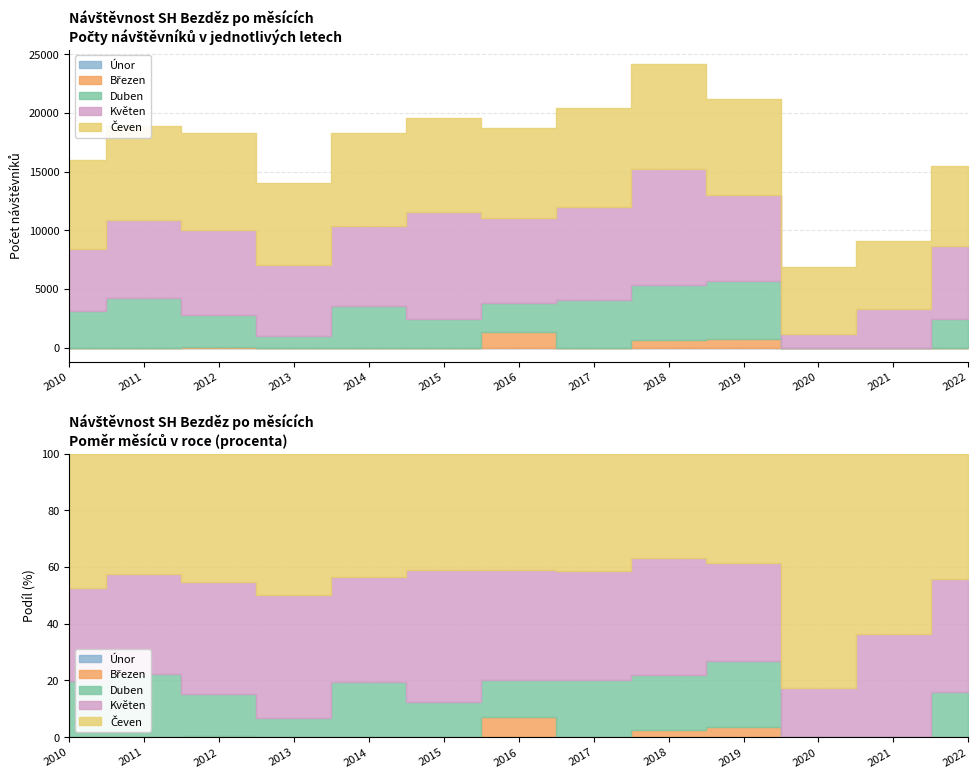

Count the number of data series in this chart.

5